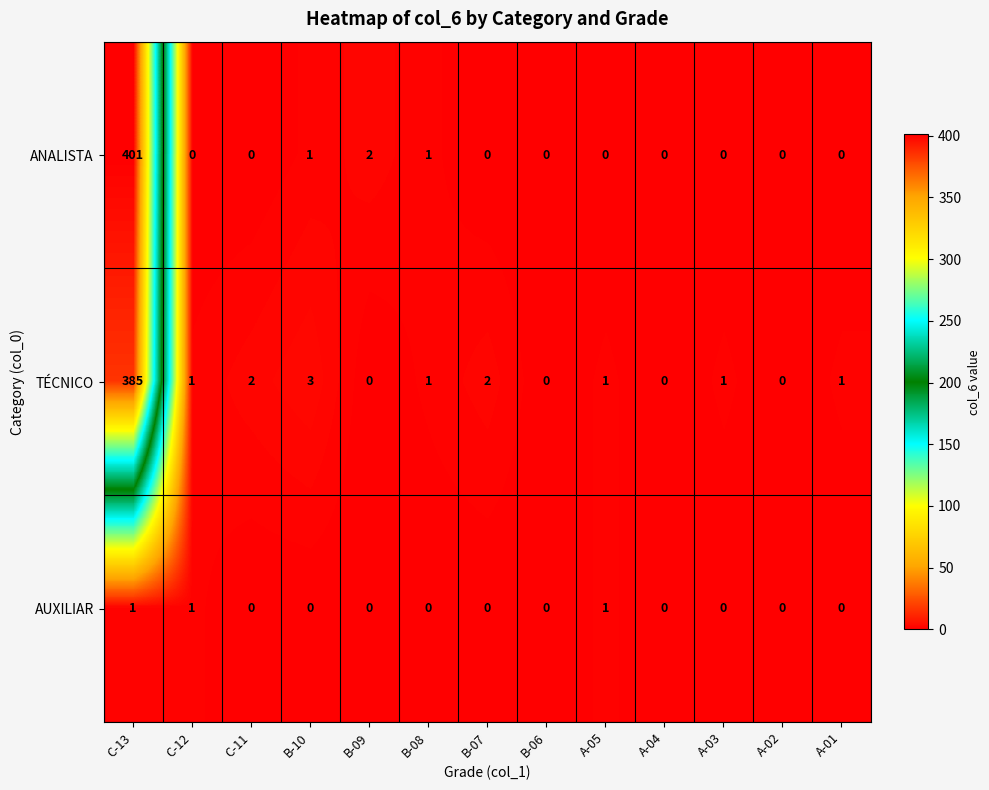

At B-10, list the series in order from smallest to largest.

AUXILIAR, ANALISTA, TÉCNICO